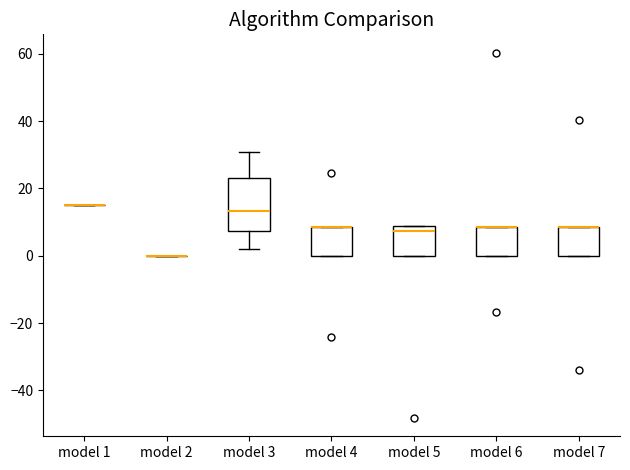

Where is the upper edge of the box for model 3 on the y-axis? The values are not printed on the chart, so give them approximately, as read against the axis.

24